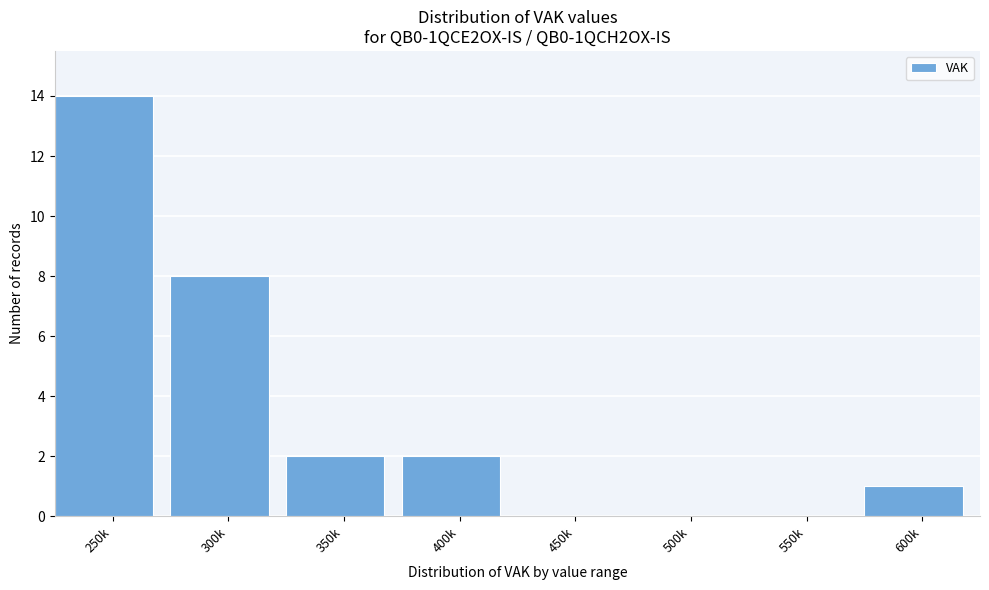

Reading left to right, transcribe all the data shown in this chart.

250k=14	300k=8	350k=2	400k=2	450k=0	500k=0	550k=0	600k=1